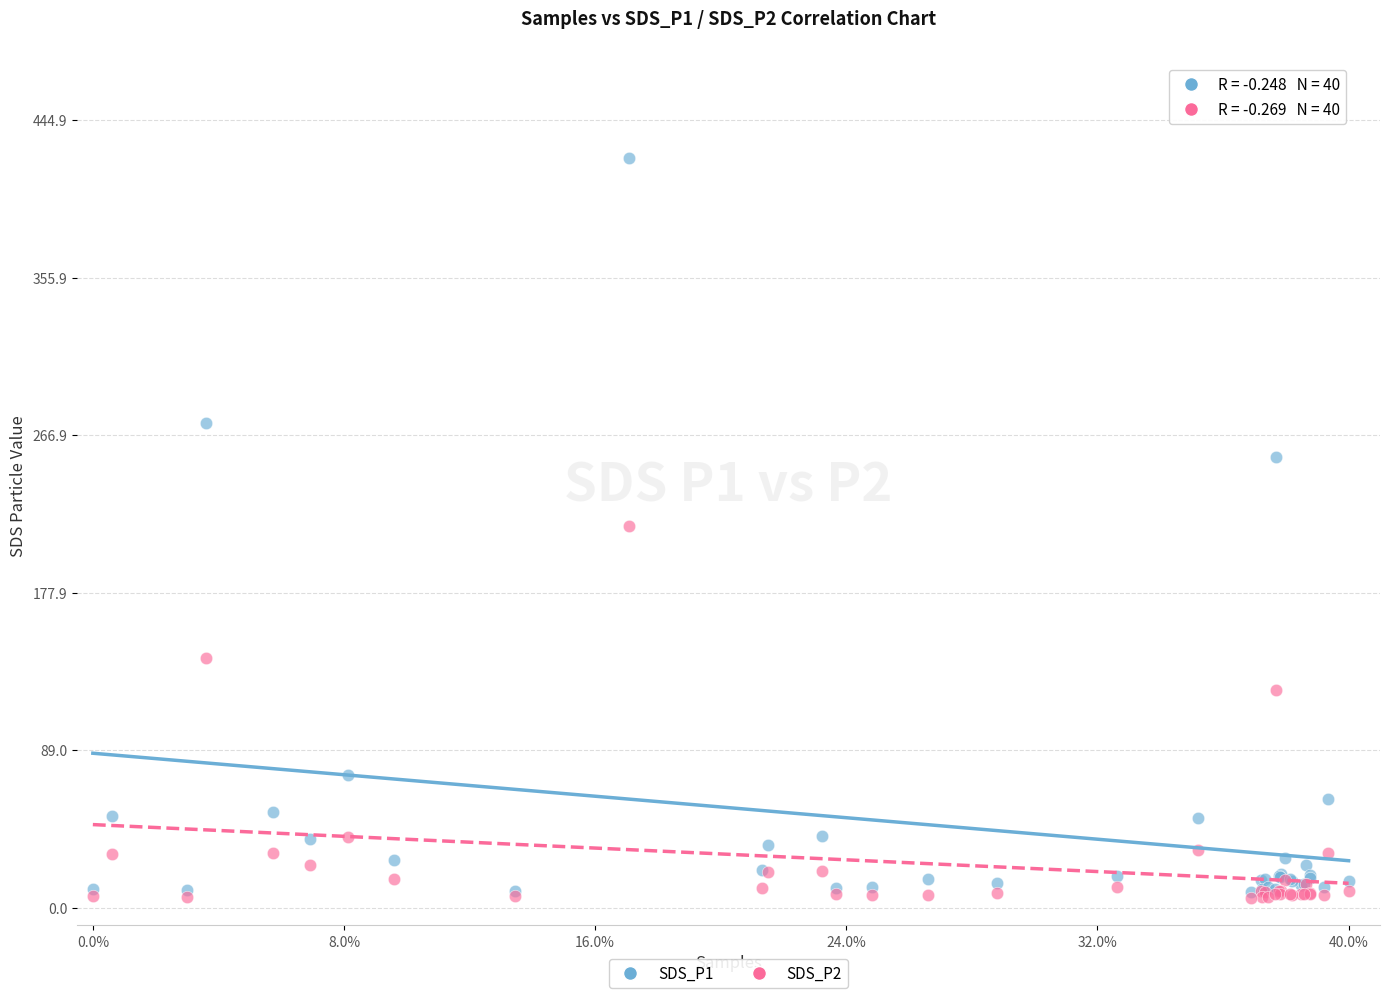

Which series contains the highest Y value?

SDS_P1